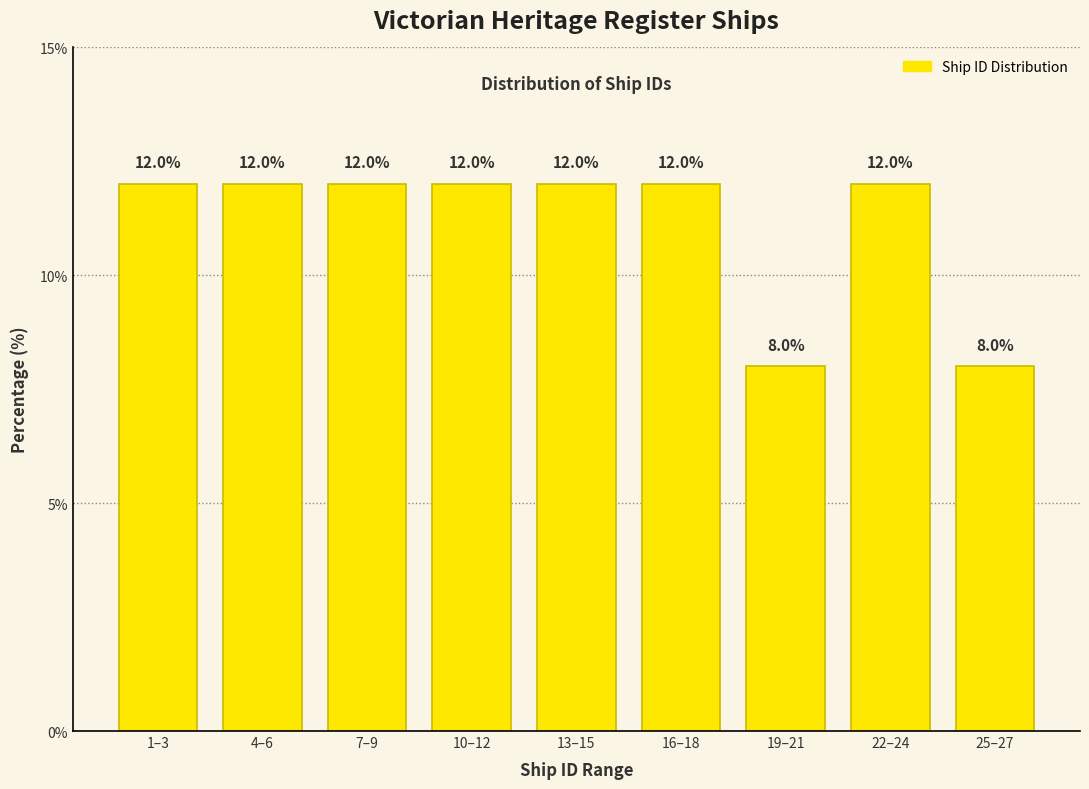

Reading left to right, list all the values displayed in this chart.

1–3=12	4–6=12	7–9=12	10–12=12	13–15=12	16–18=12	19–21=8	22–24=12	25–27=8